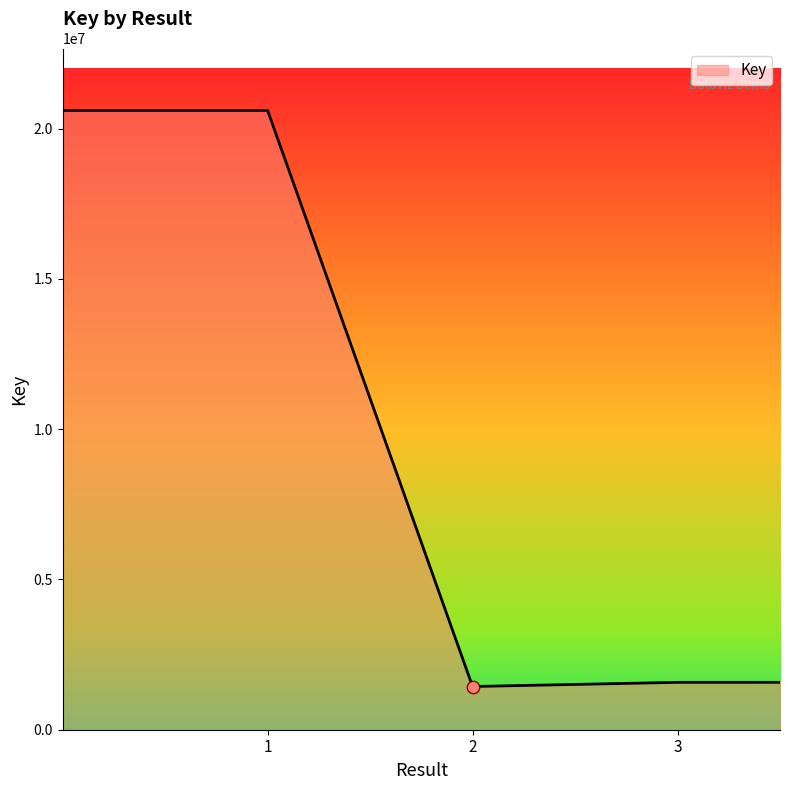

How many interior local valleys (lower than both neighbors) does the data have?

1